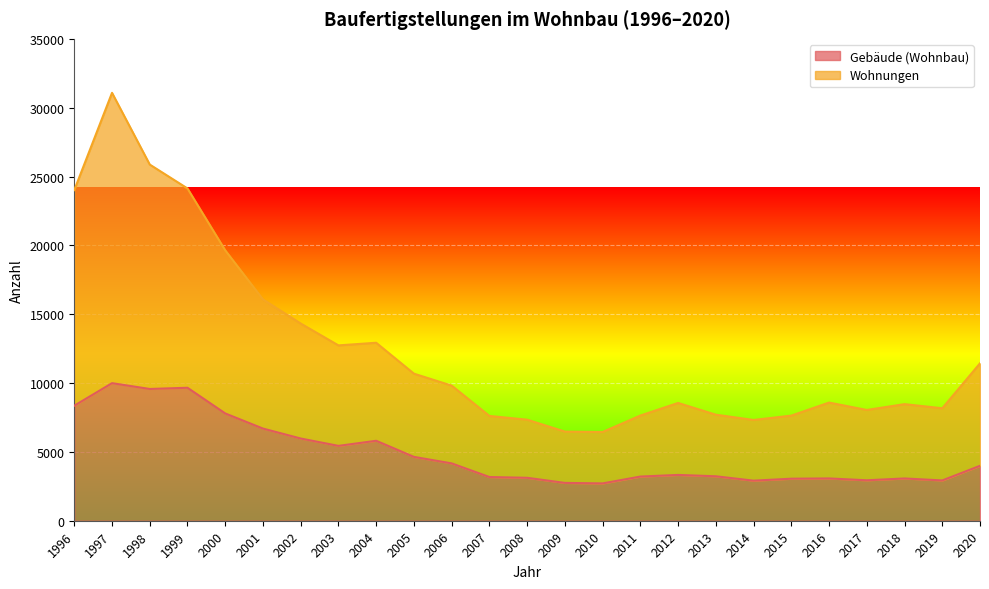

How many data points in Wohnungen are less than 8582?

12